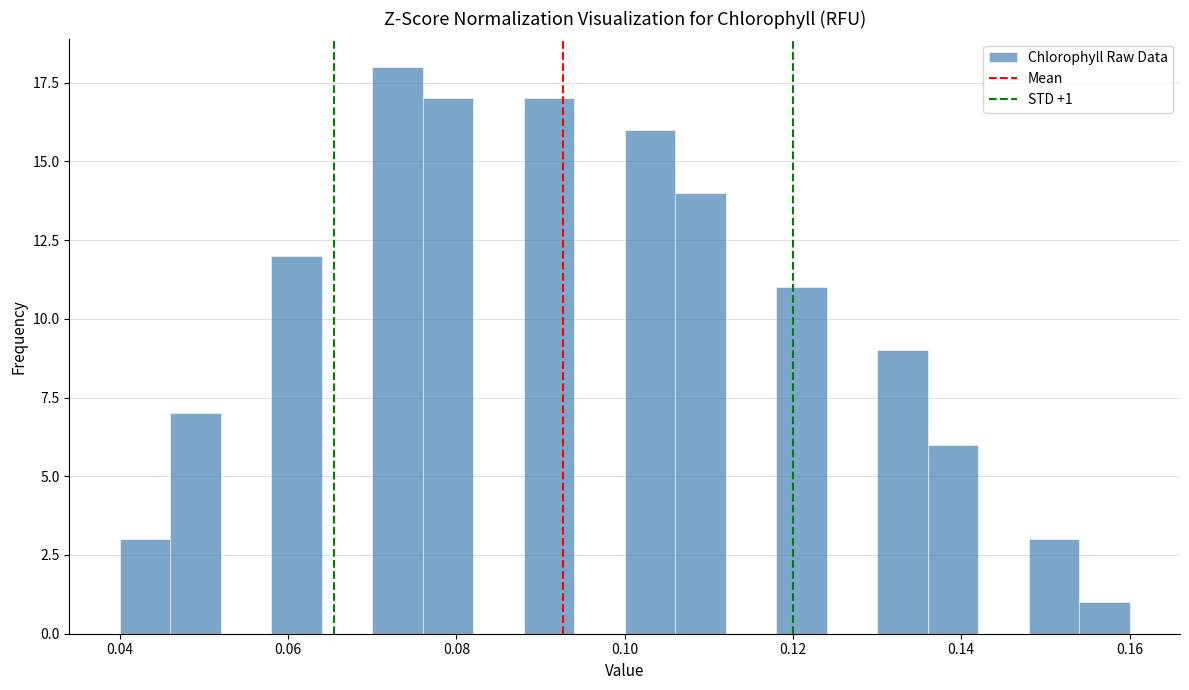

Read against the x-axis, roughly where is the centre of the tallest bar?

0.074